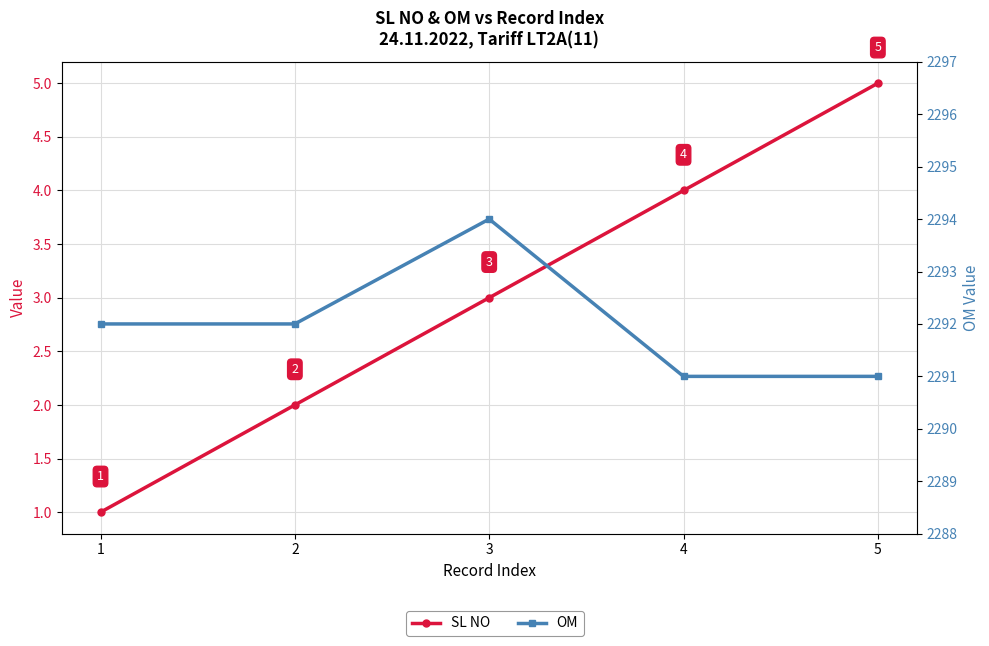

True or false: SL NO and OM intersect in this chart.

False